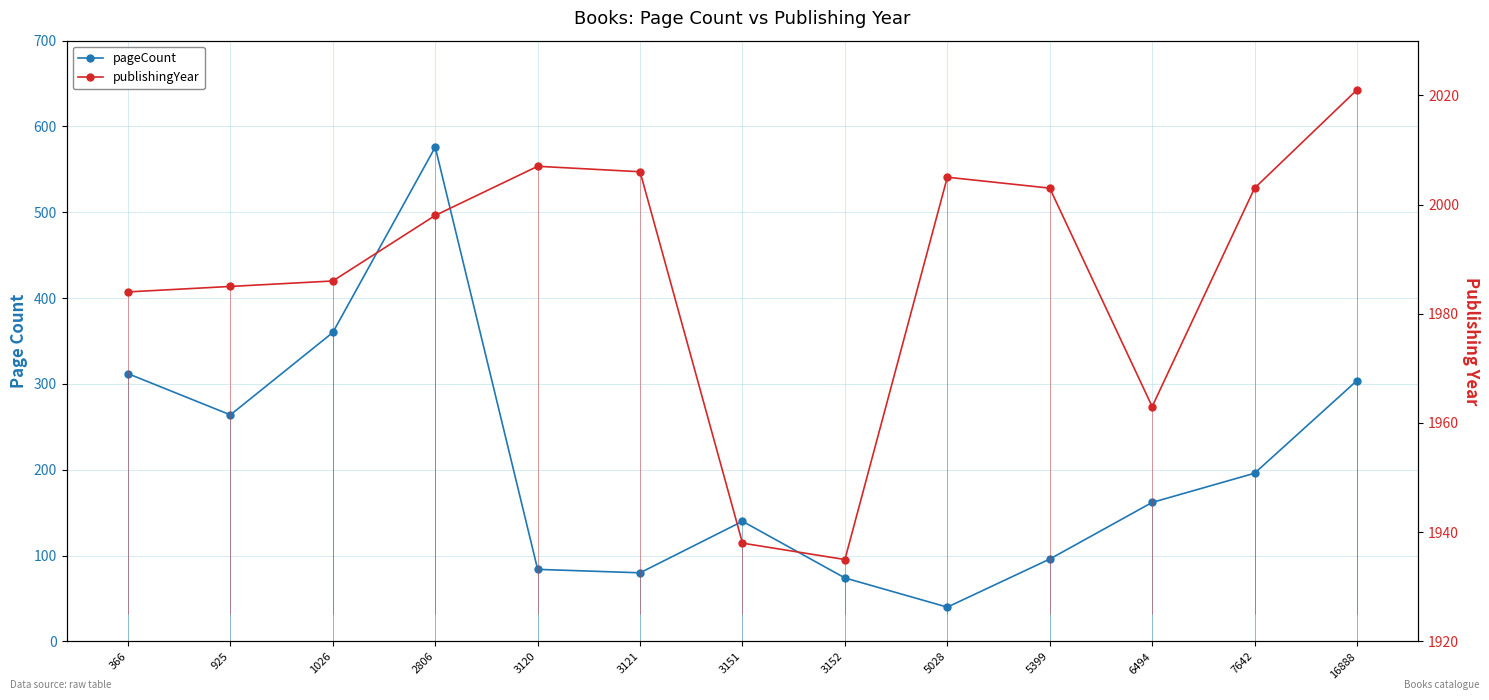

What are all the series names shown in the legend?

pageCount, publishingYear